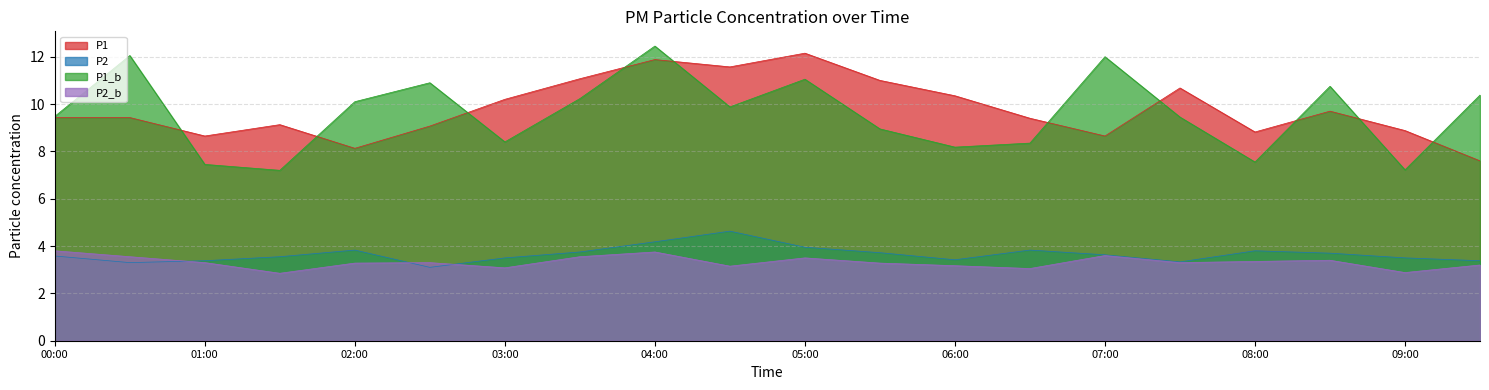

In P1, how many points are lower than both neighbors (excluding endpoints)?

5